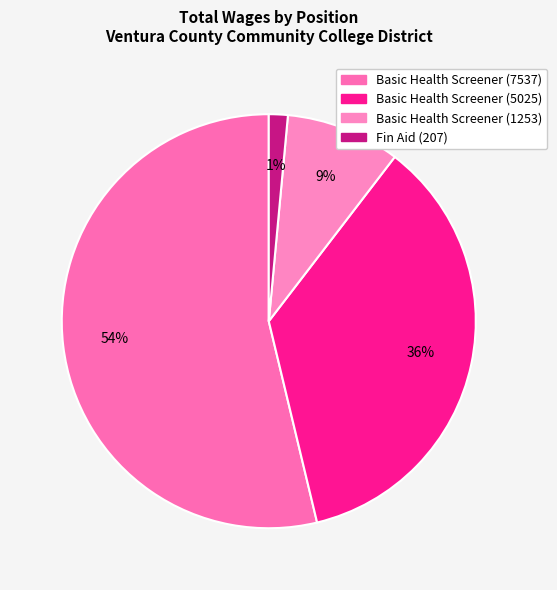

What is the largest slice in the pie chart?

Basic Health Screener (7537)